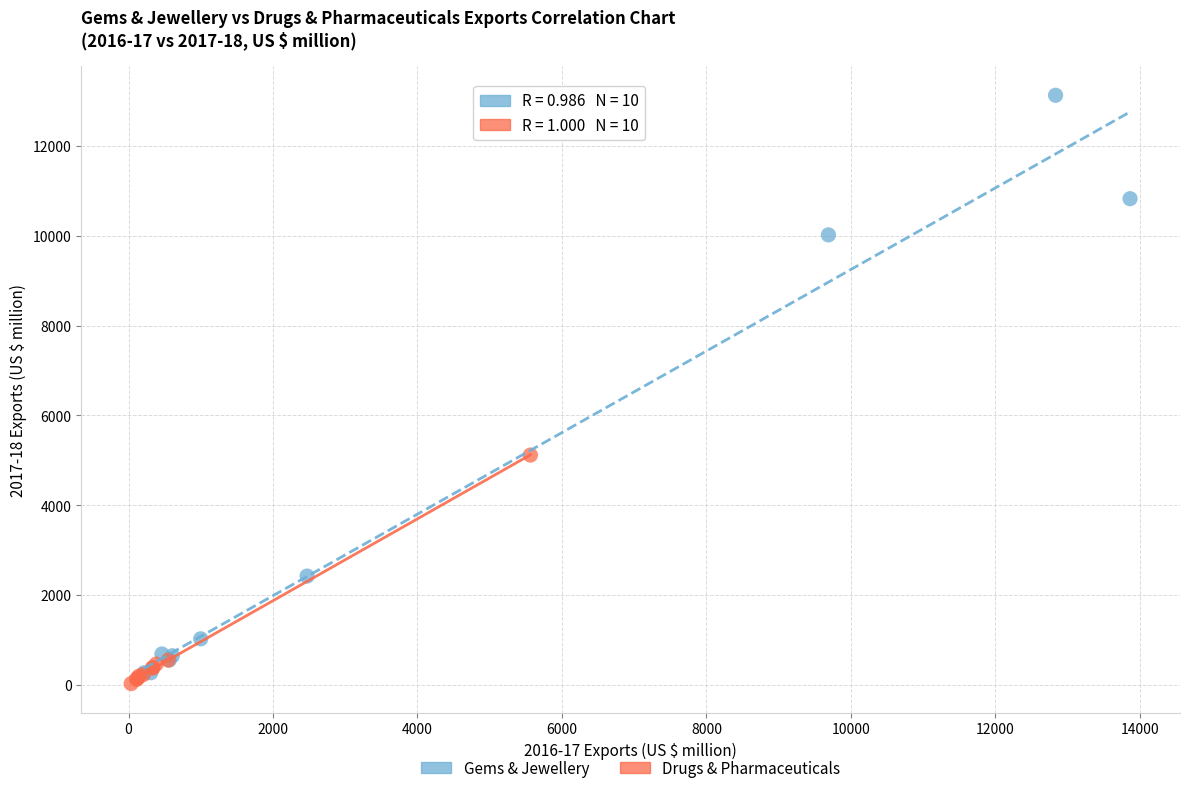

Which series reaches the maximum Y coordinate?

Gems & Jewellery